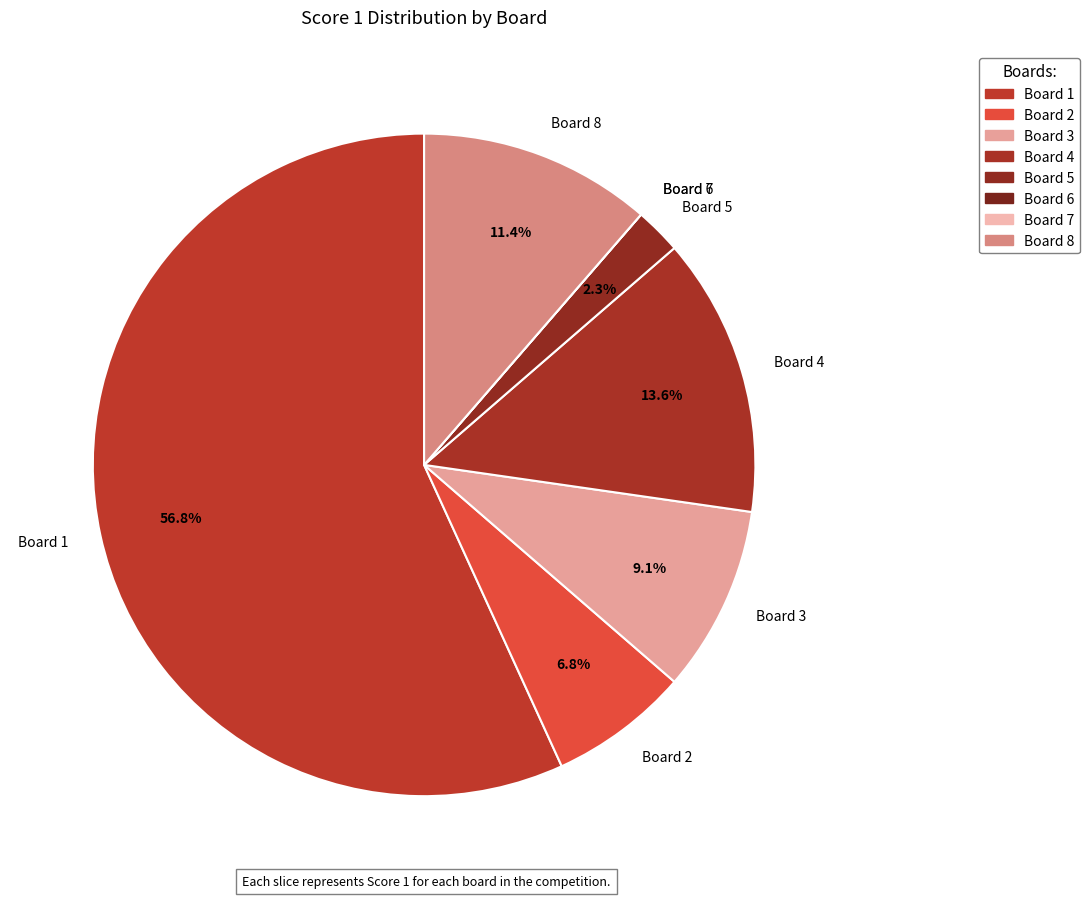

What is the majority slice?

Board 1